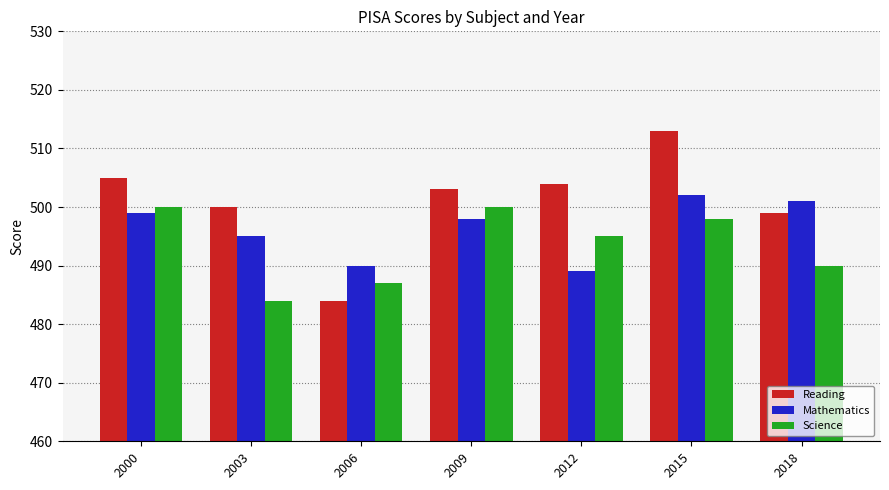

The value of Mathematics at 2009 is 316. True or false?

False